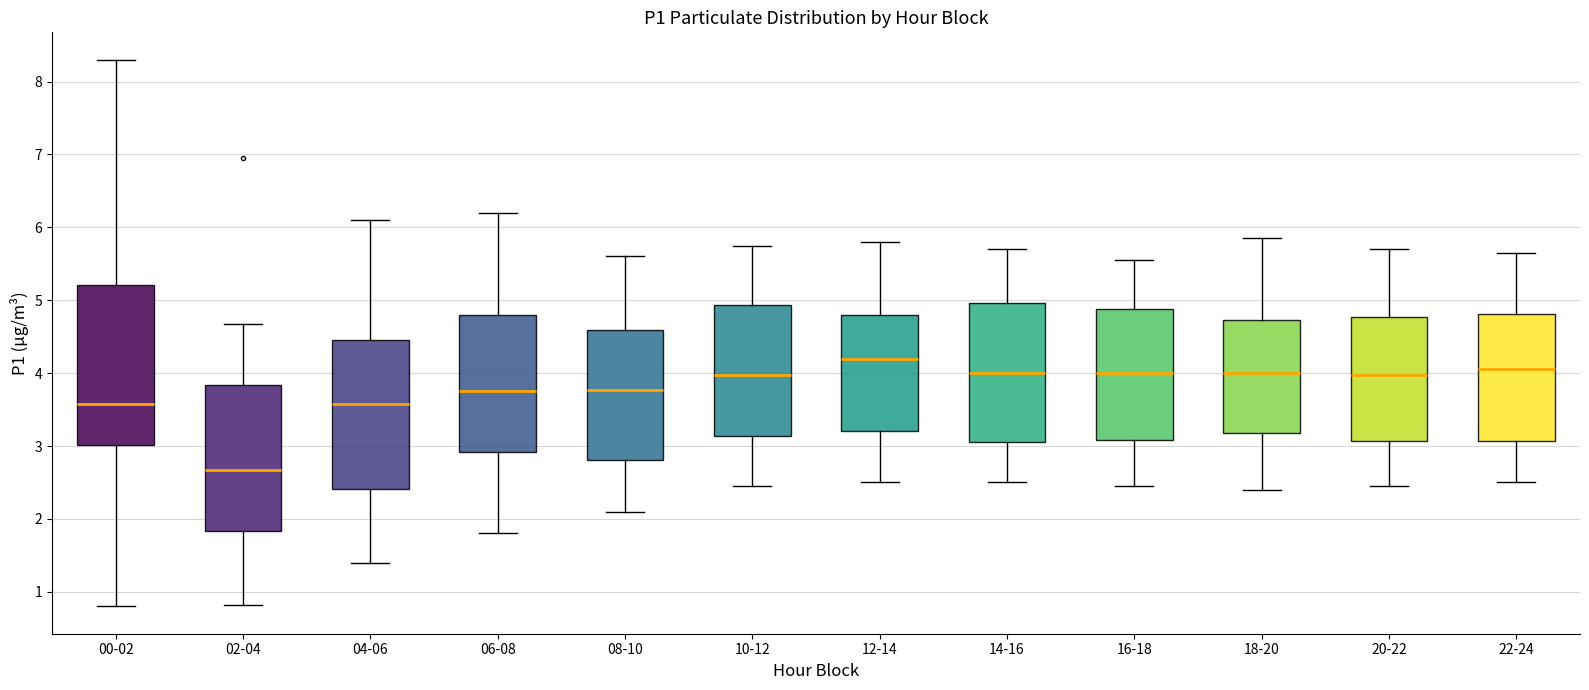

Where is the upper edge of the box for 08-10 on the y-axis? The values are not printed on the chart, so give them approximately, as read against the axis.

4.6